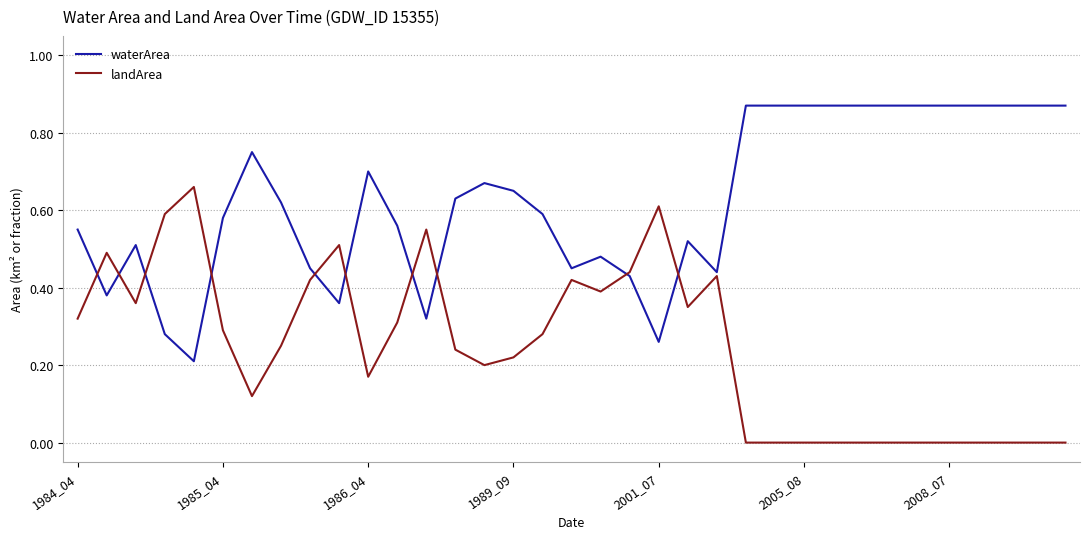

List the series in order of their overall mean, lowest first.

landArea, waterArea